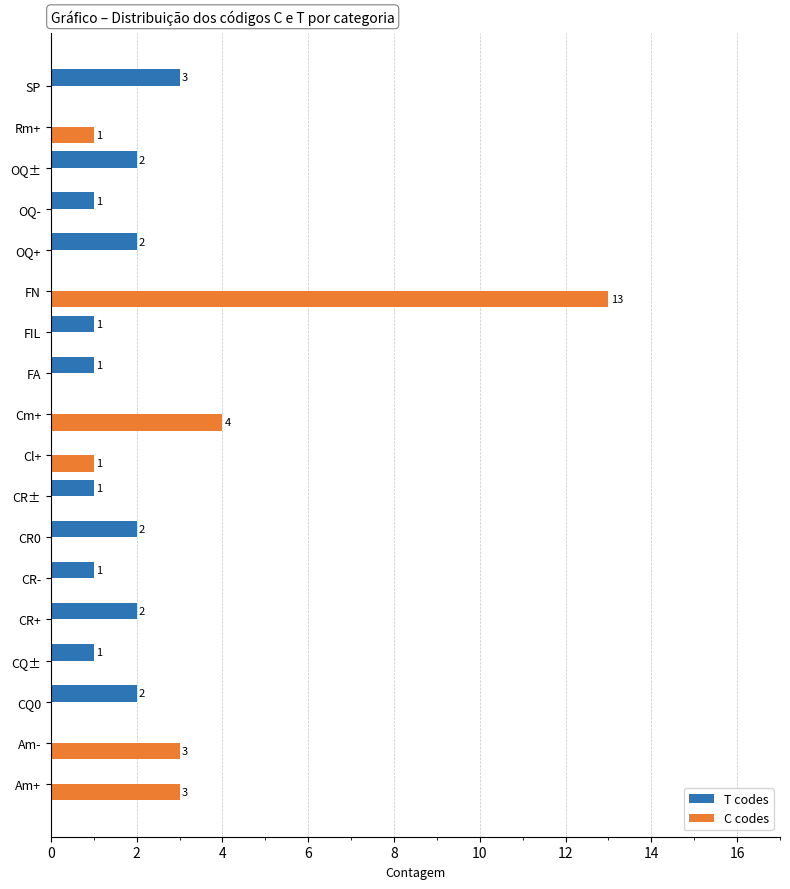

Is the value of C codes at FIL greater than the value of T codes at SP?

No